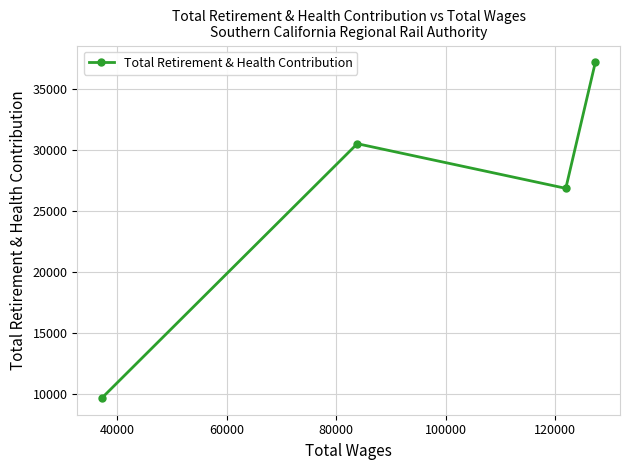

Count the number of categories in the chart.

4